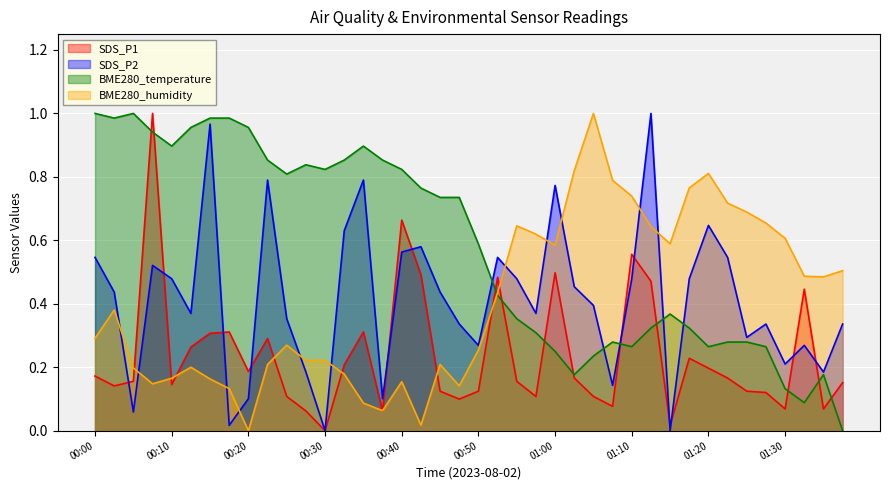

What is the total value across all series at 01:32?

1.3